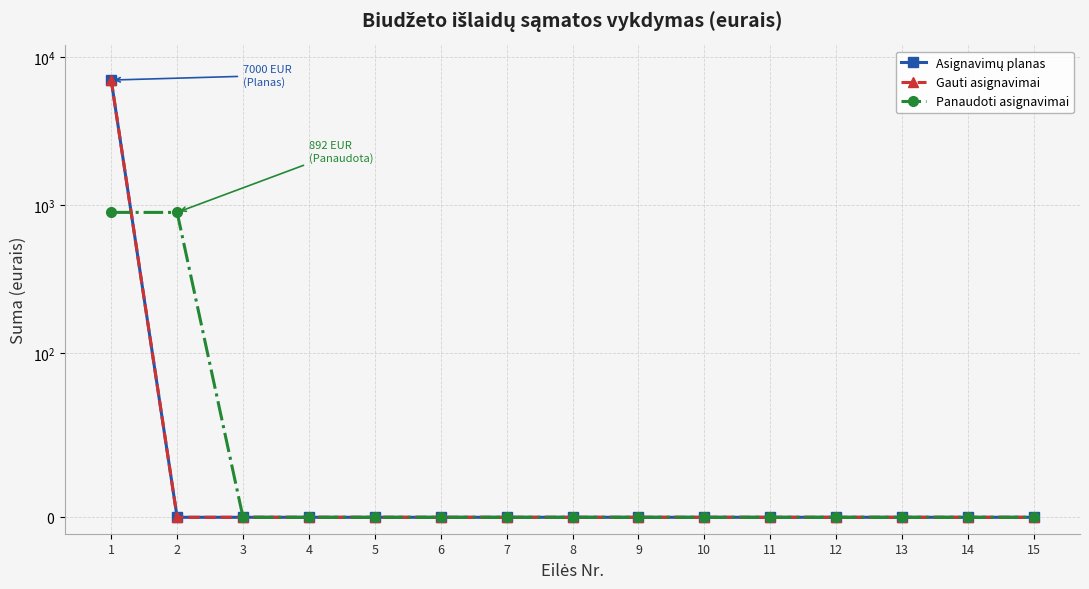

What is the total value across all series at 2?

892